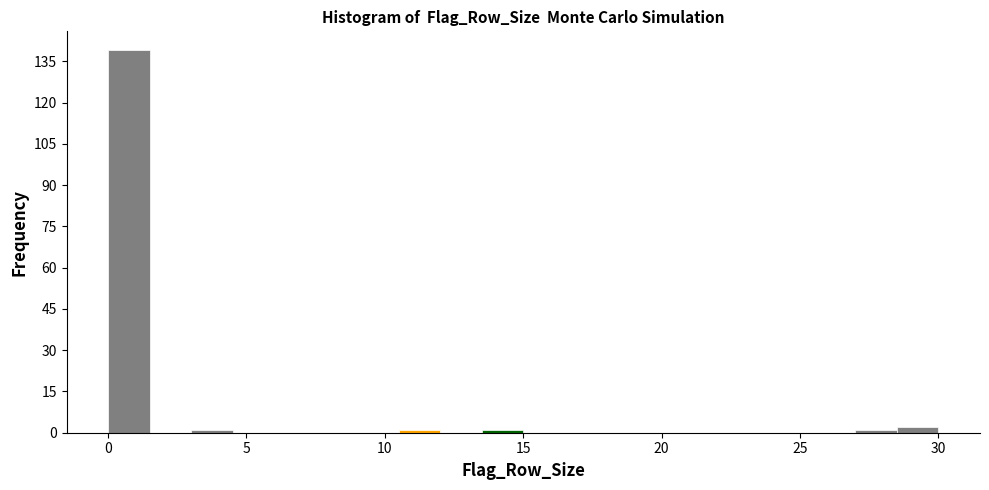

Around what value on the x-axis is the tallest bar? Give the approximate position of its centre, as read against the axis.

1.0